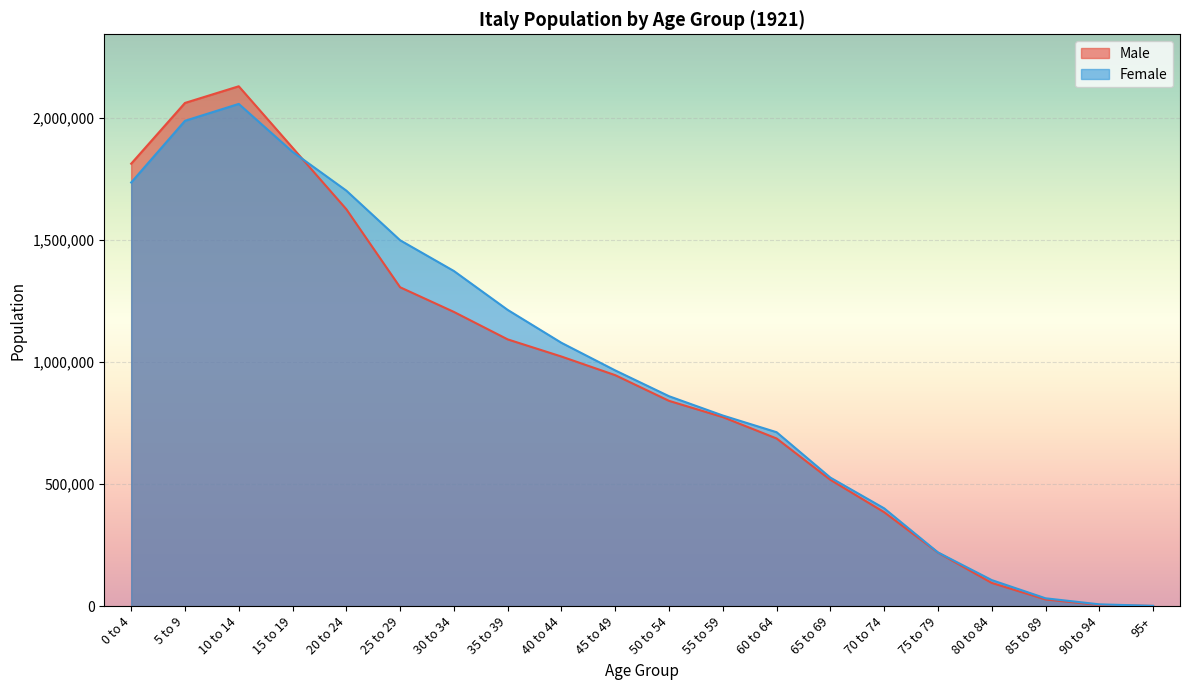

What is the average value of the Male series?

932105